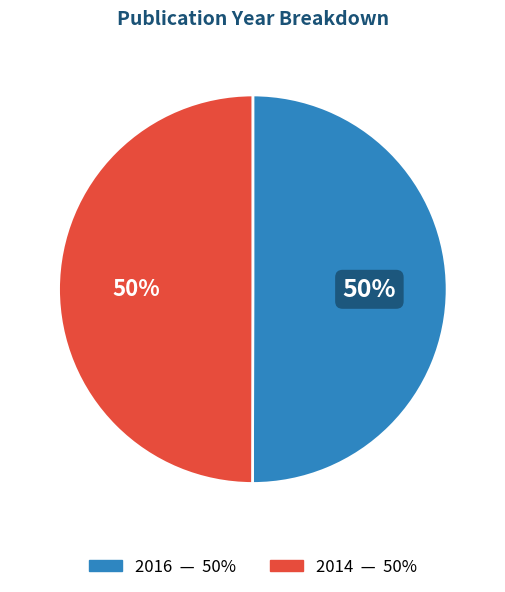

What percentage is the 2014 slice, to the nearest percent?

50%